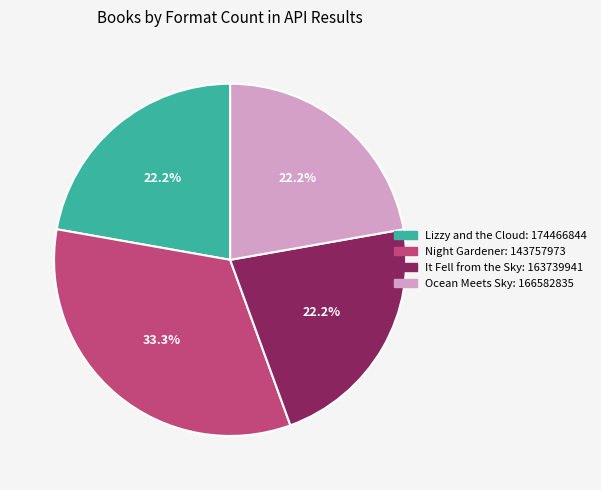

Does Lizzy and the Cloud represent more than half of the total?

No